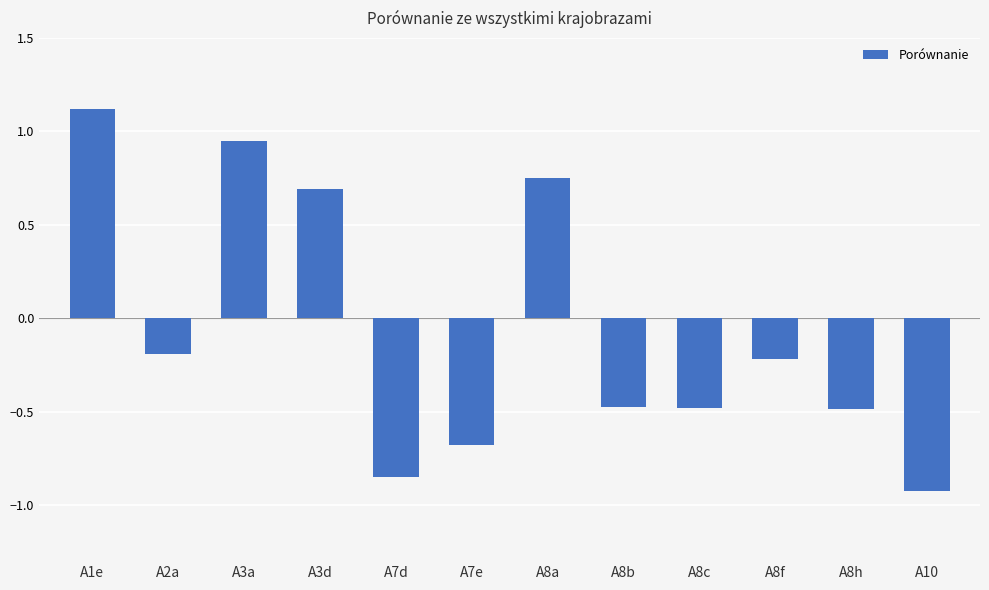

What is the label of the 3rd bar from the right?

A8f